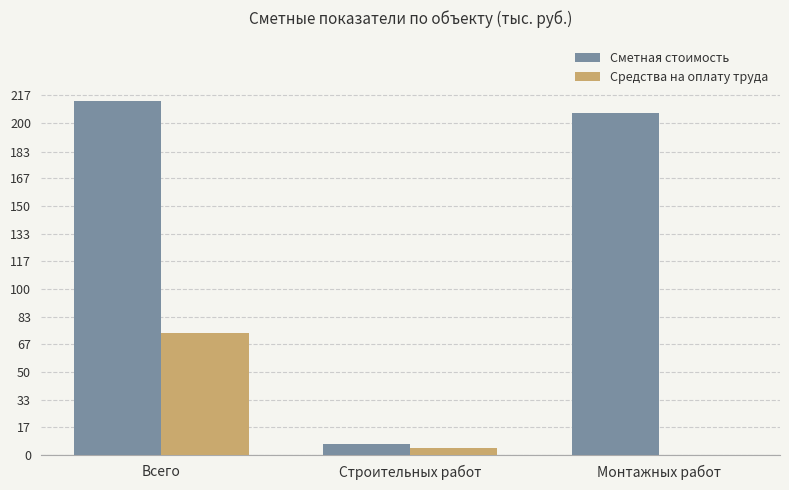

Reading right to left, list all the values displayed in this chart.

Сметная стоимость: Монтажных работ=206.3	Строительных работ=7.0	Всего=213.2
Средства на оплату труда: Монтажных работ=0.0	Строительных работ=4.5	Всего=73.7